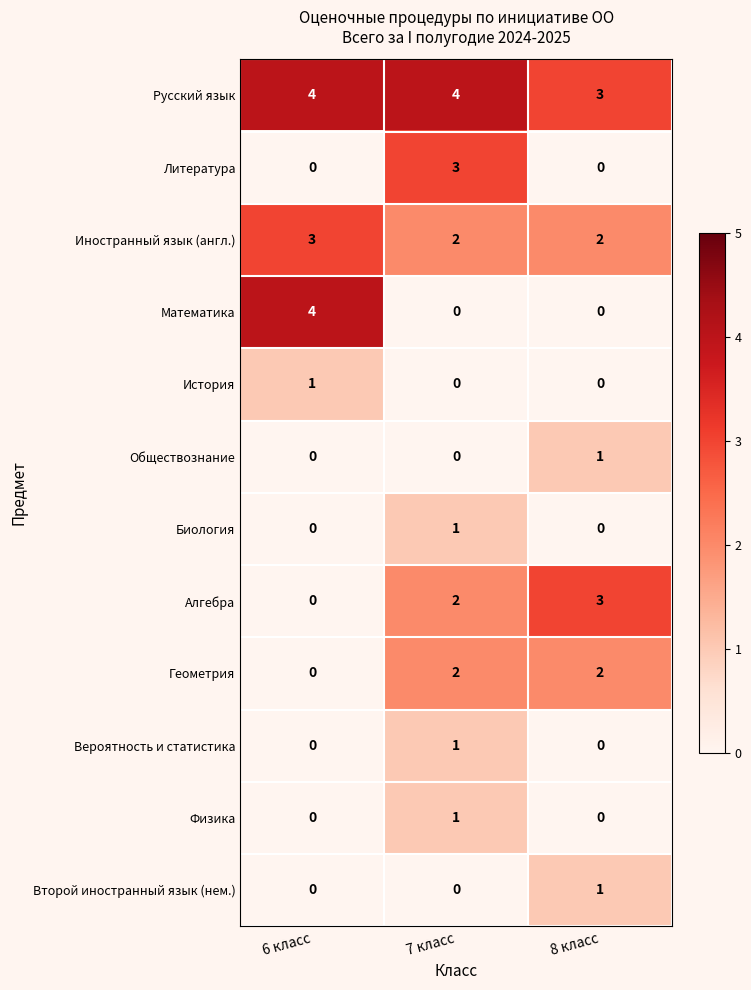

What is the highest value of the Алгебра series?

3